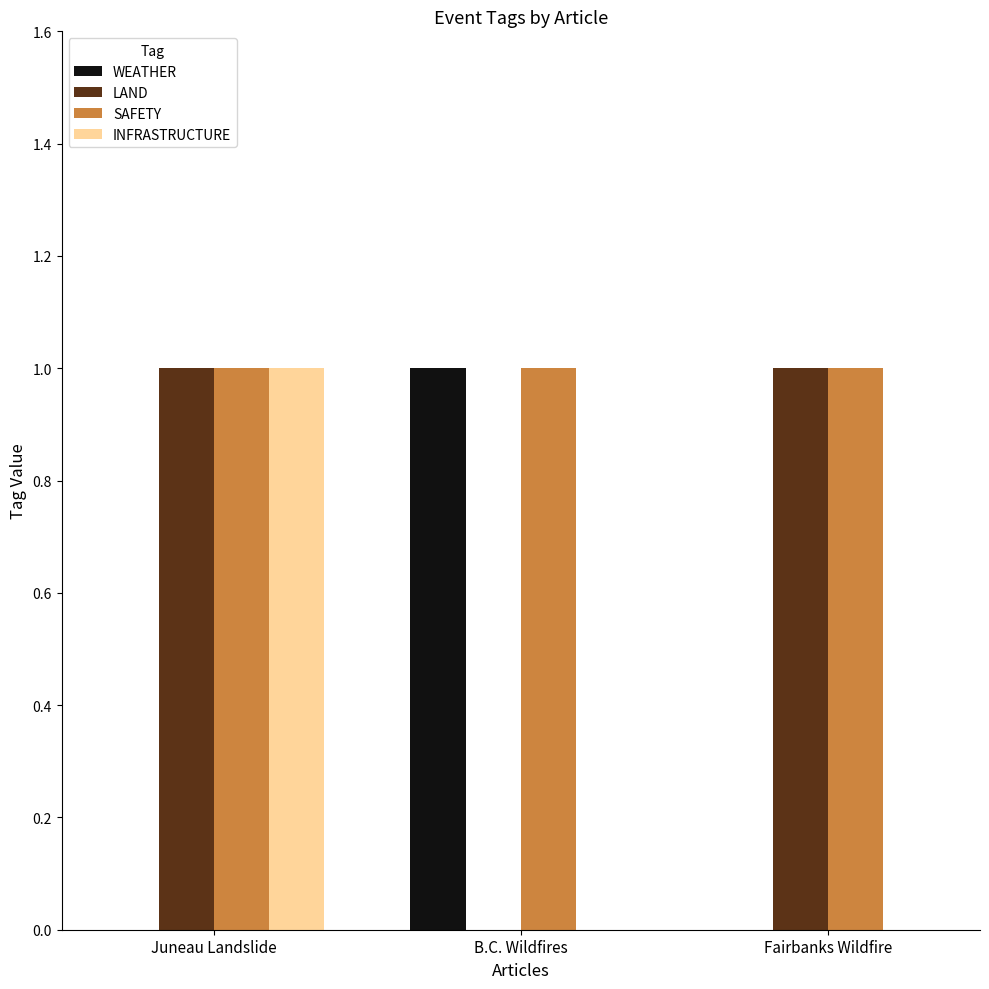

How many data points does each series have?

3